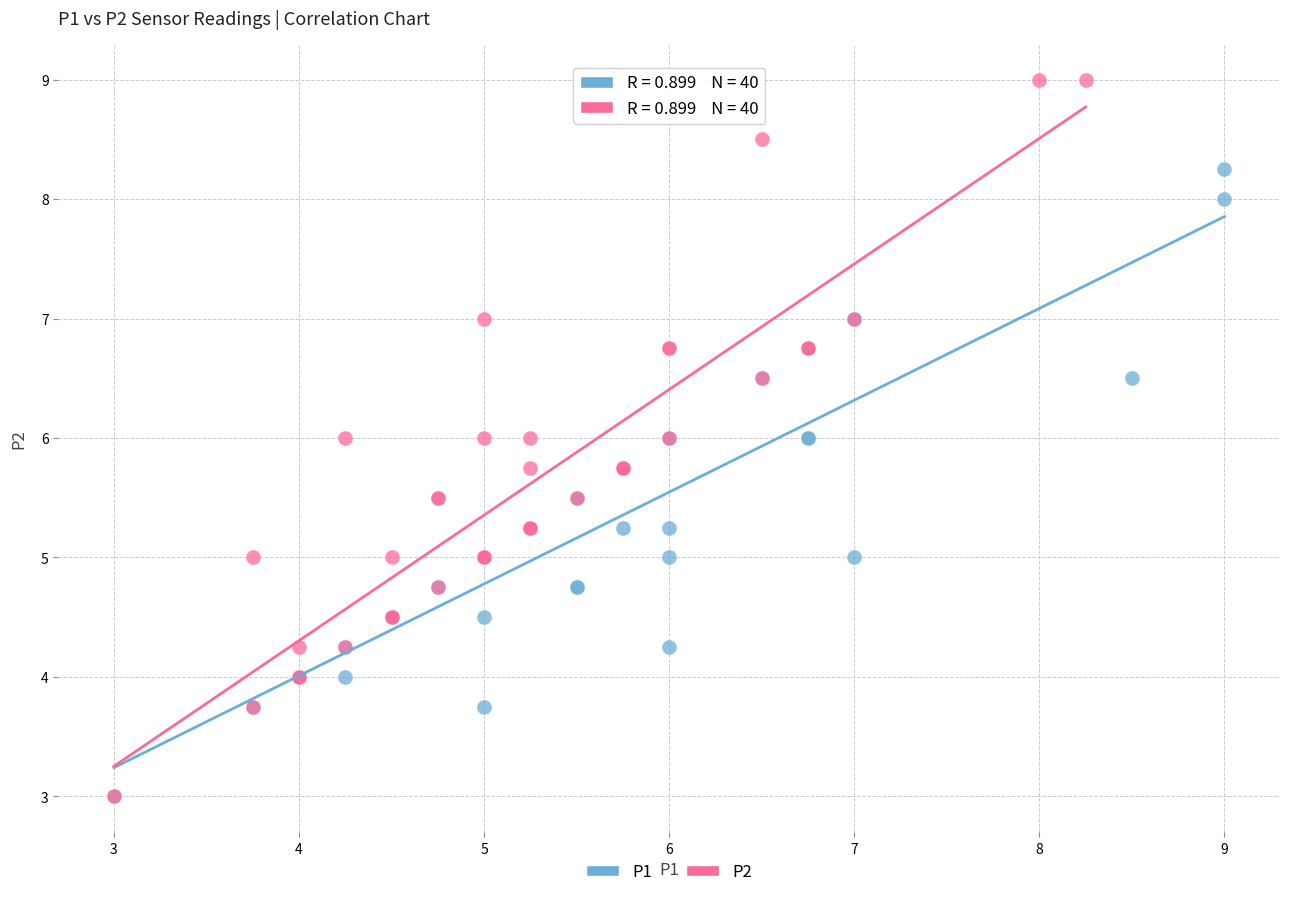

What are all the series names shown in the legend?

P1, P2